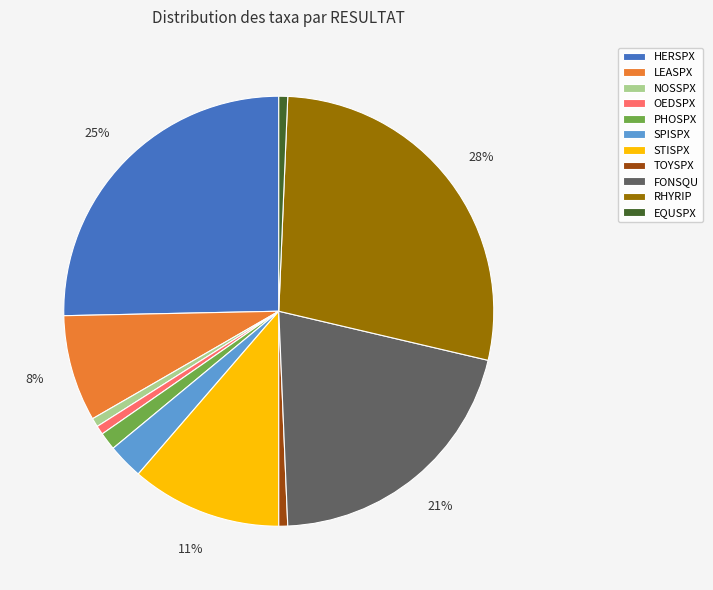

Which slice is the largest?

RHYRIP